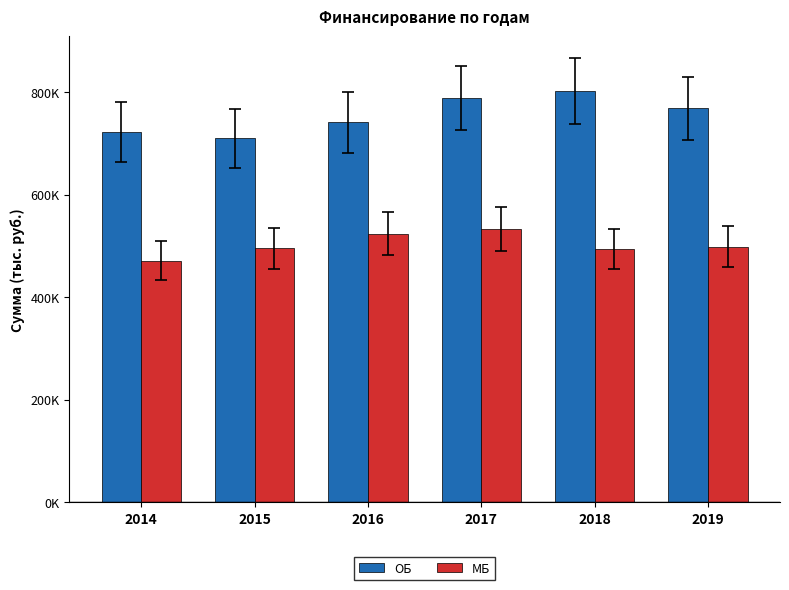

Where does the МБ series first go above 498032?

2016